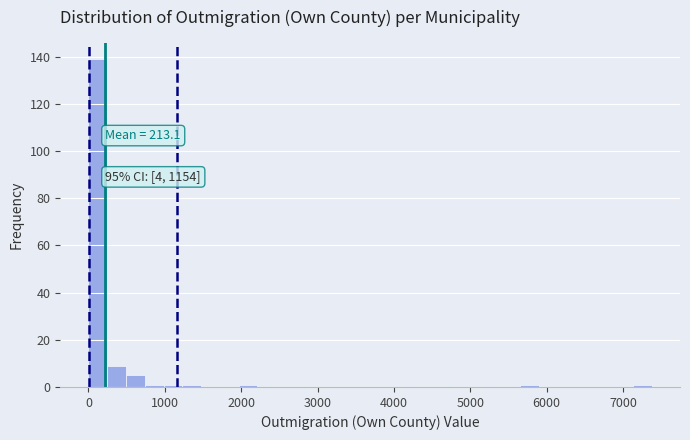

Read against the x-axis, roughly where is the centre of the tallest bar?

100